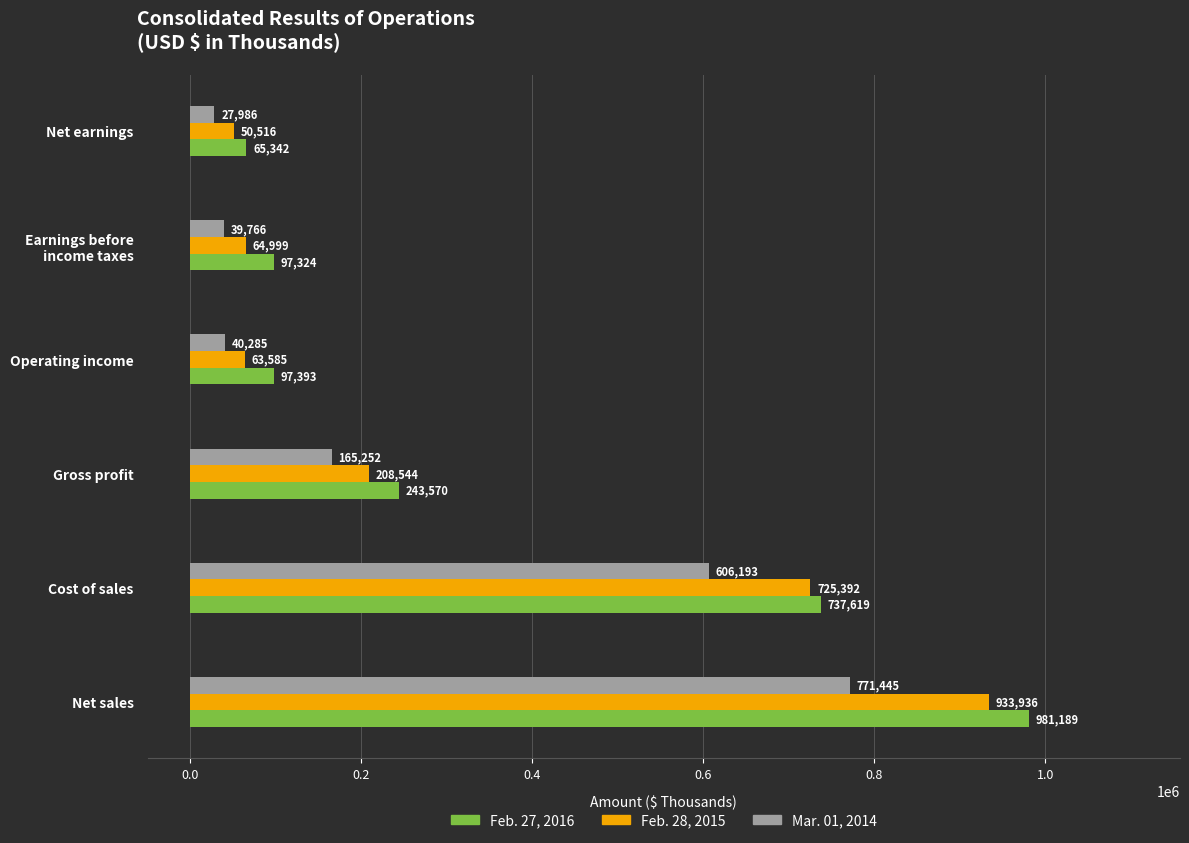

What is the difference between the second highest and minimum values in the Feb. 28, 2015 series?

674876